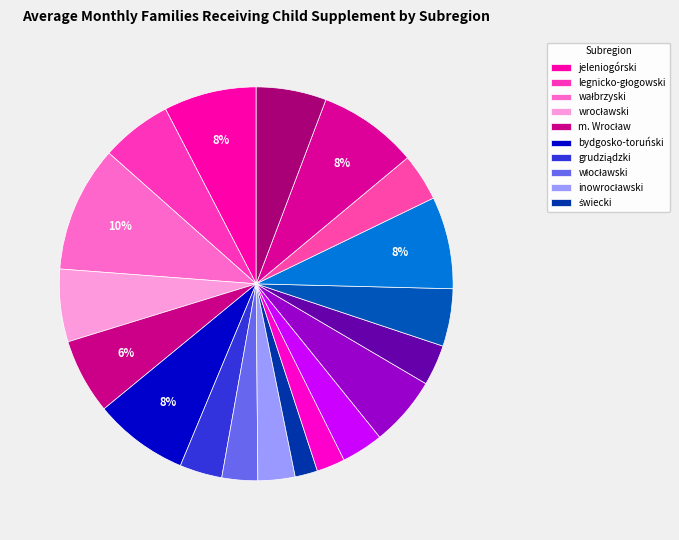

How many segments does this pie chart have?

19